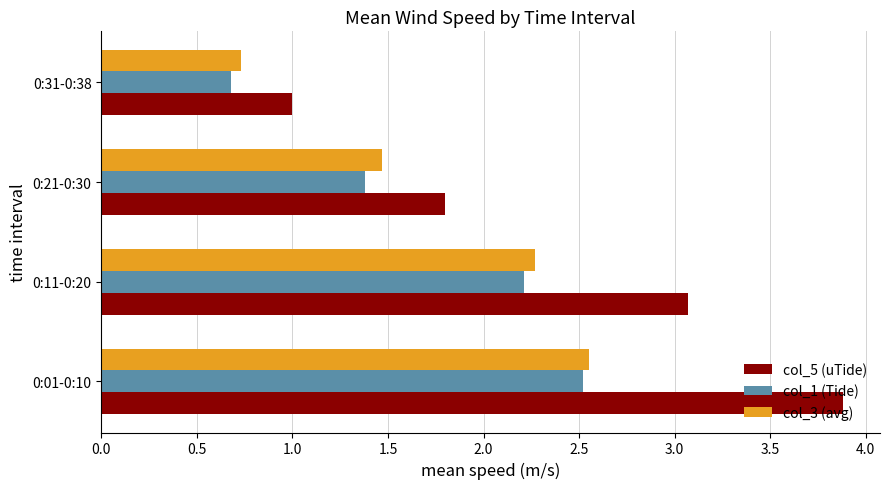

Is the value of col_3 (avg) at 0:21-0:30 greater than the value of col_1 (Tide) at 0:11-0:20?

No